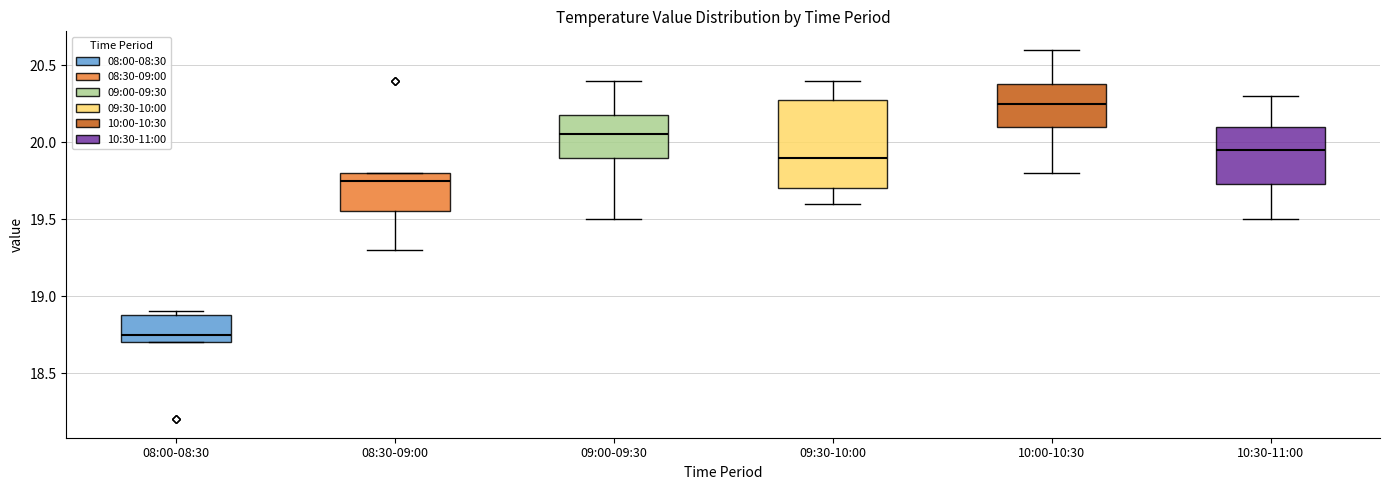

Where is the upper edge of the box for 08:00-08:30 on the y-axis? The values are not printed on the chart, so give them approximately, as read against the axis.

18.90